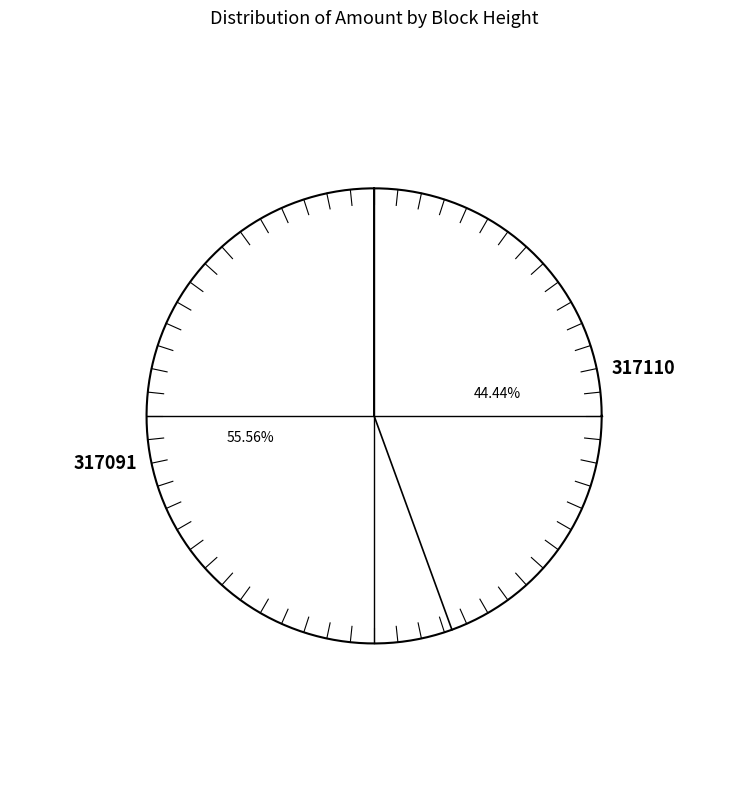

To the nearest percent, what is the difference between the largest and smallest slice percentages?

11%